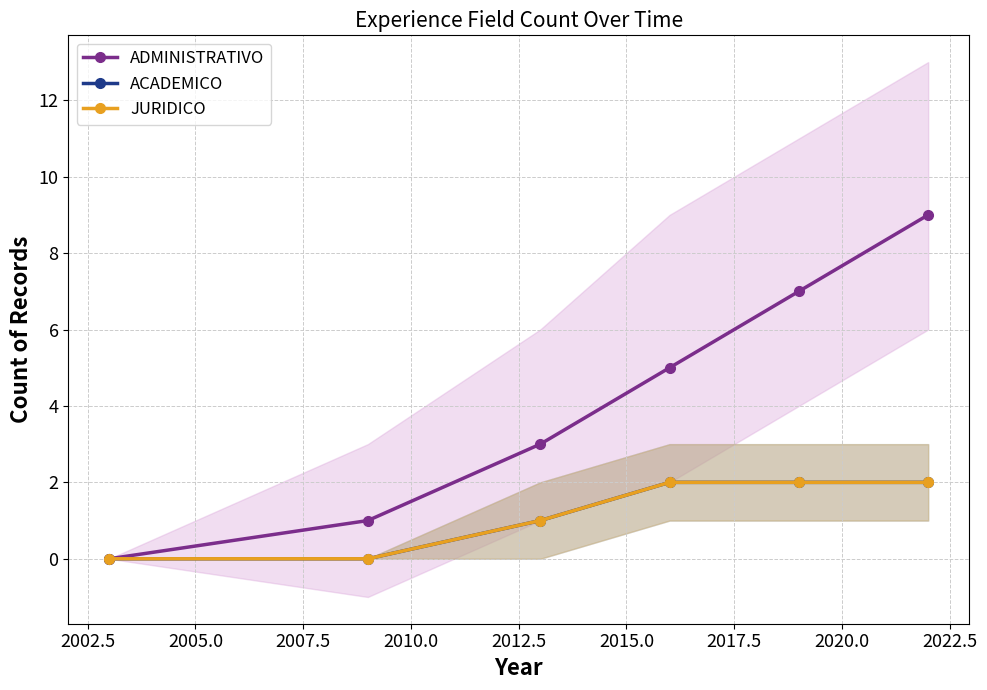

True or false: JURIDICO has more than 2 interior local peaks.

False